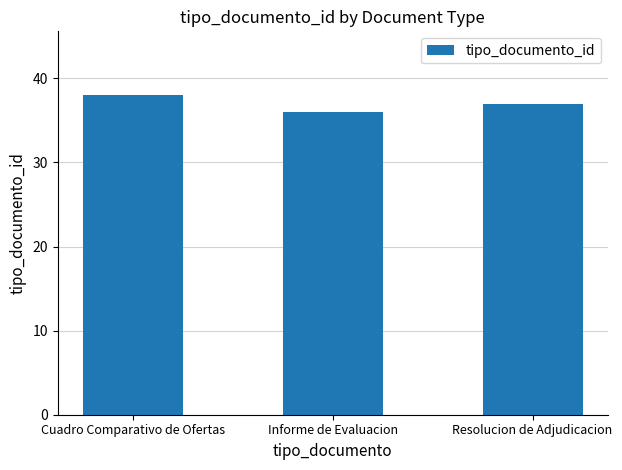

Reading left to right, transcribe all the data shown in this chart.

38	36	37